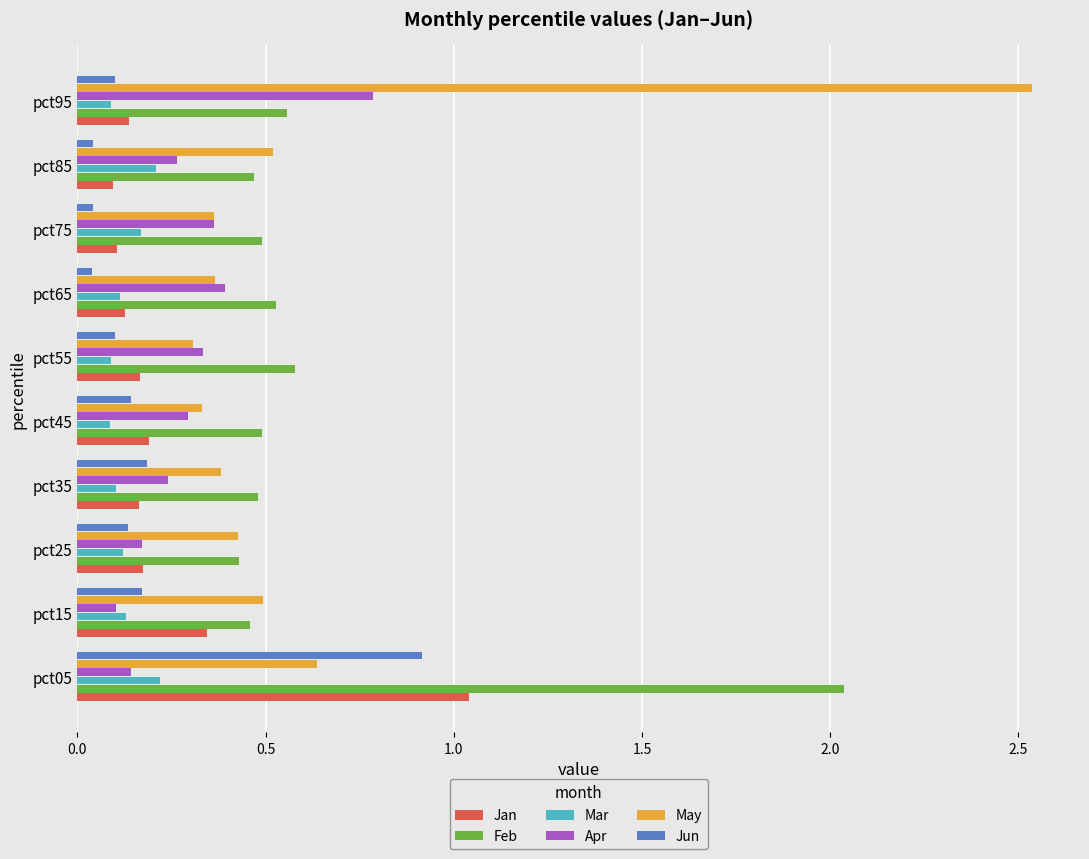

The value of Feb at pct75 is 0.5. True or false?

True